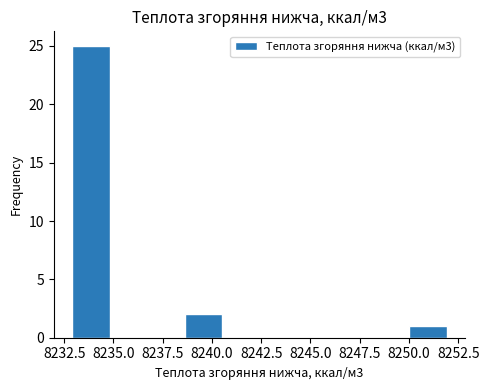

Around what value on the x-axis is the tallest bar? Give the approximate position of its centre, as read against the axis.

8234.0